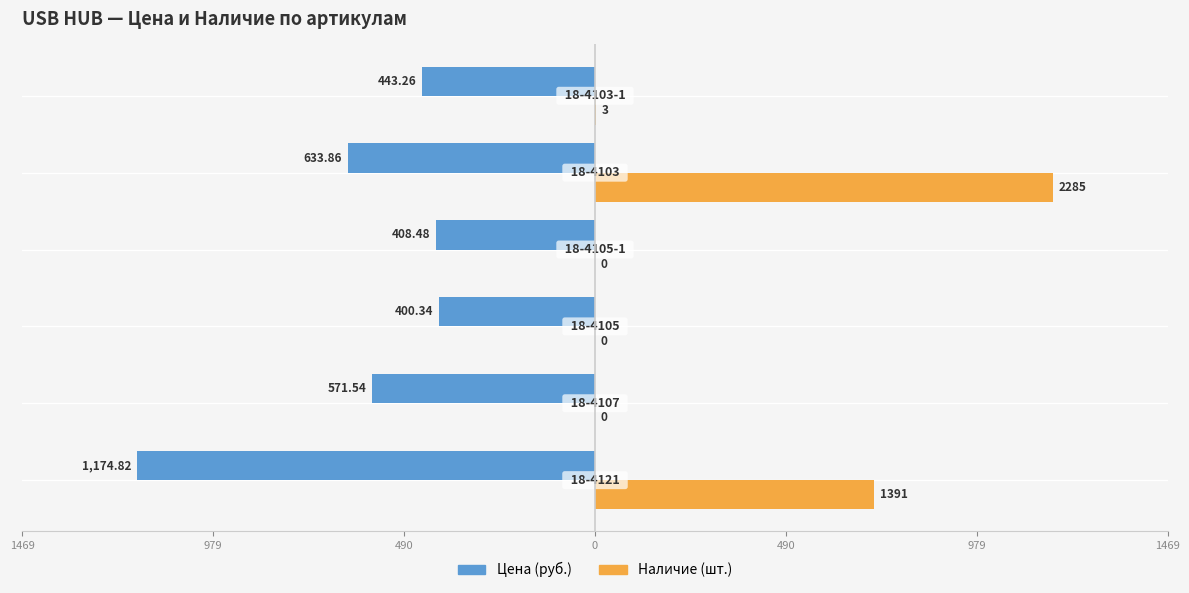

What are all the series names shown in the legend?

Цена (руб.), Наличие (шт.)